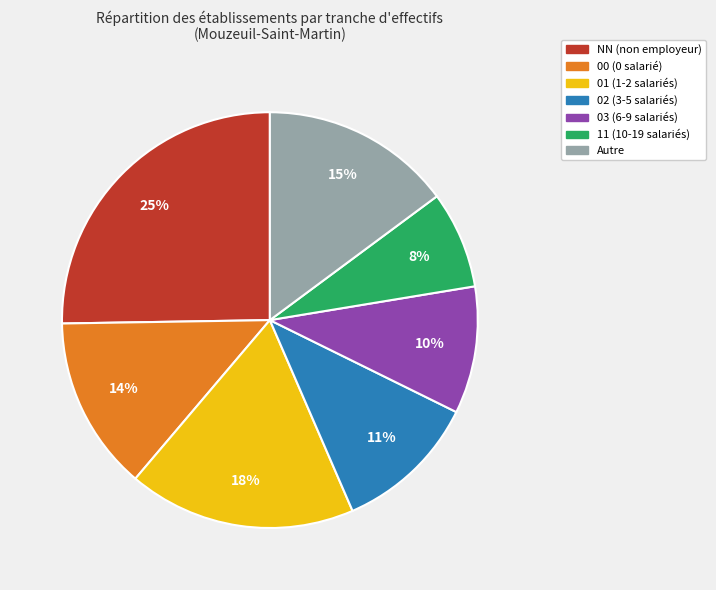

To the nearest percent, what is the average slice percentage?

14%